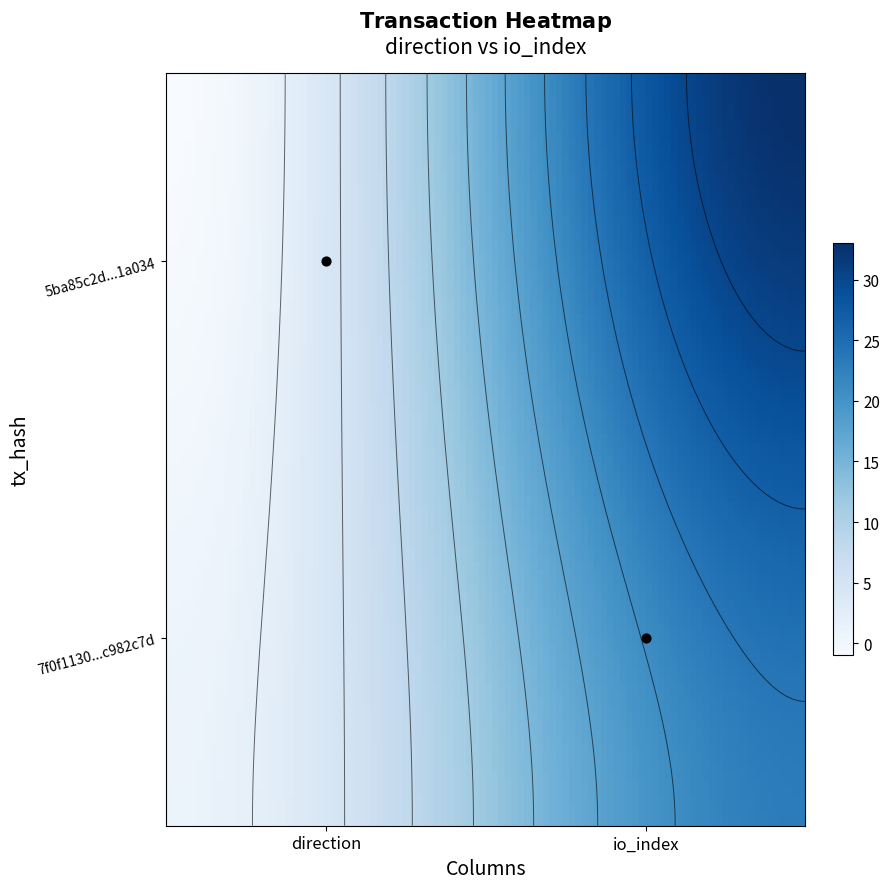

The value of 7f0f113098fba26d8d883fc6f404f6cbc982c7d at io_index is 23. True or false?

True